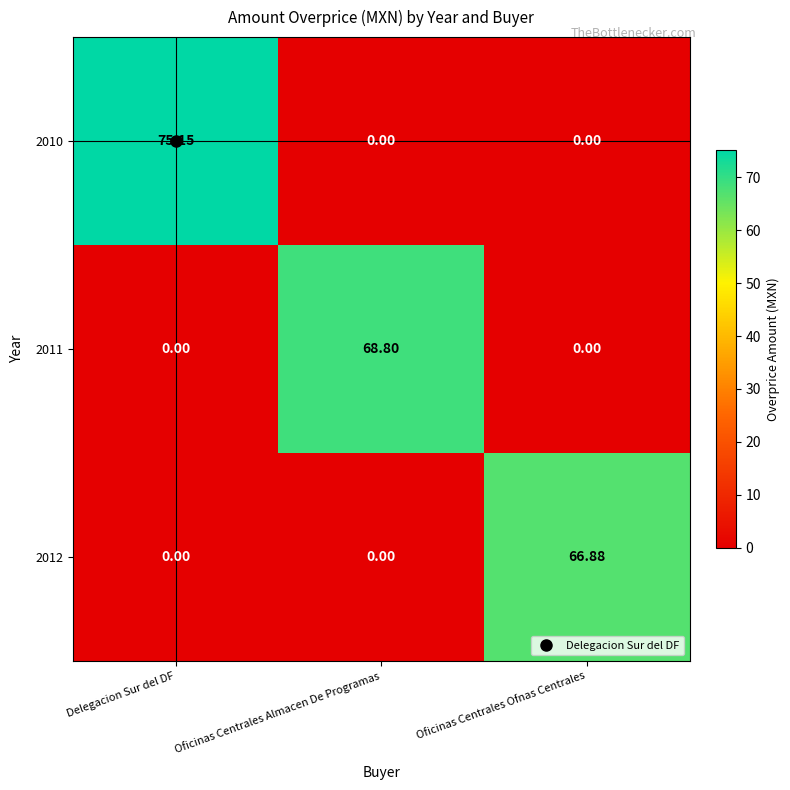

At which category is the sum across all series the highest?

Delegacion Sur del DF